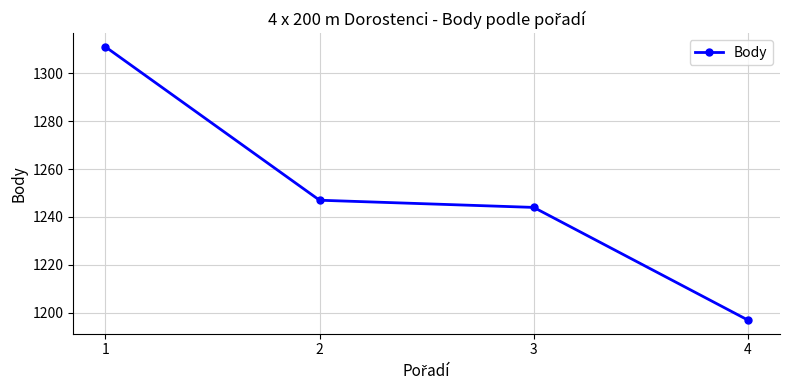

At which label does the data first exceed 1247?

1